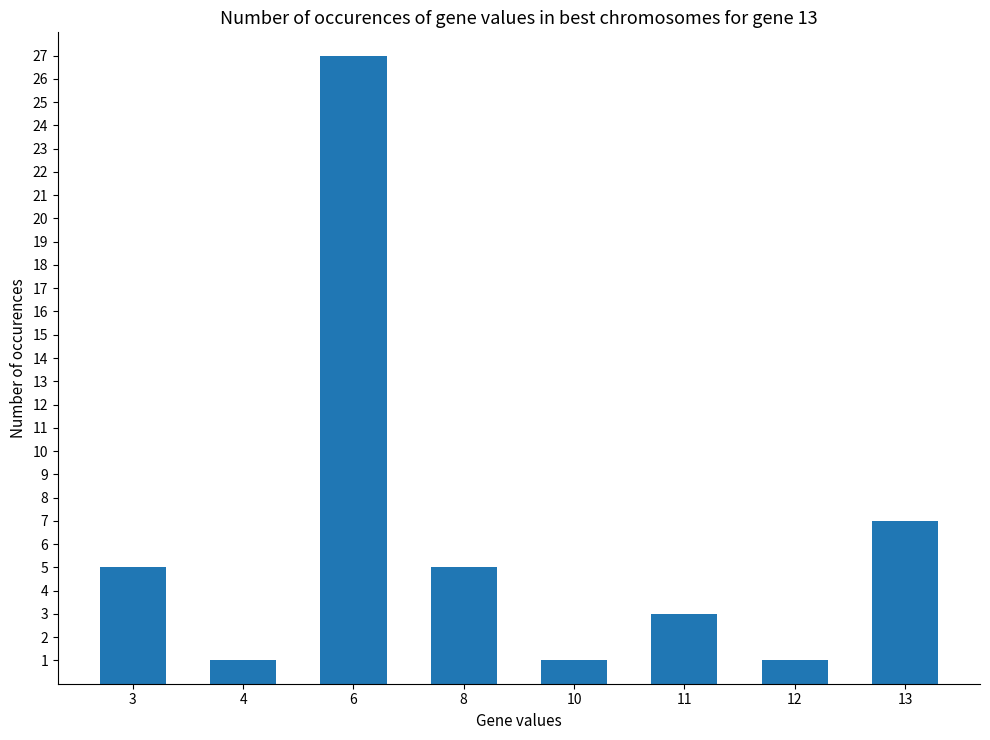

What is the approximate value at 11?

3